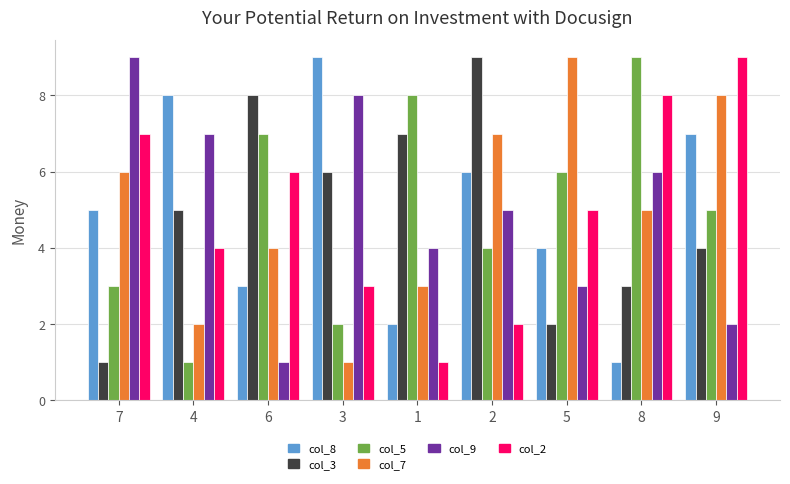

Which series changed the most between 3 and 5?

col_7